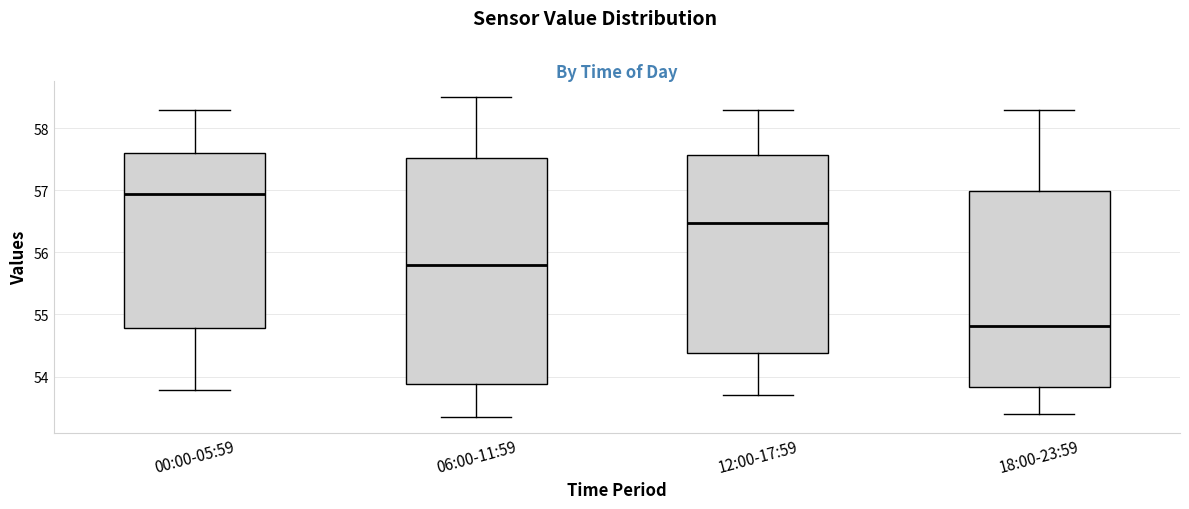

Reading left to right, transcribe this box plot: for each box, give where its median line is, the range the box spans, and where its two whiskers end, as read against the y-axis. The values are not printed on the chart, so give them approximately, as read against the axis.

00:00-05:59: median 56.9, box 54.8 to 57.6, whiskers 53.8 to 58.3
06:00-11:59: median 55.8, box 53.9 to 57.5, whiskers 53.4 to 58.5
12:00-17:59: median 56.5, box 54.4 to 57.6, whiskers 53.7 to 58.3
18:00-23:59: median 54.8, box 53.8 to 57.0, whiskers 53.4 to 58.3